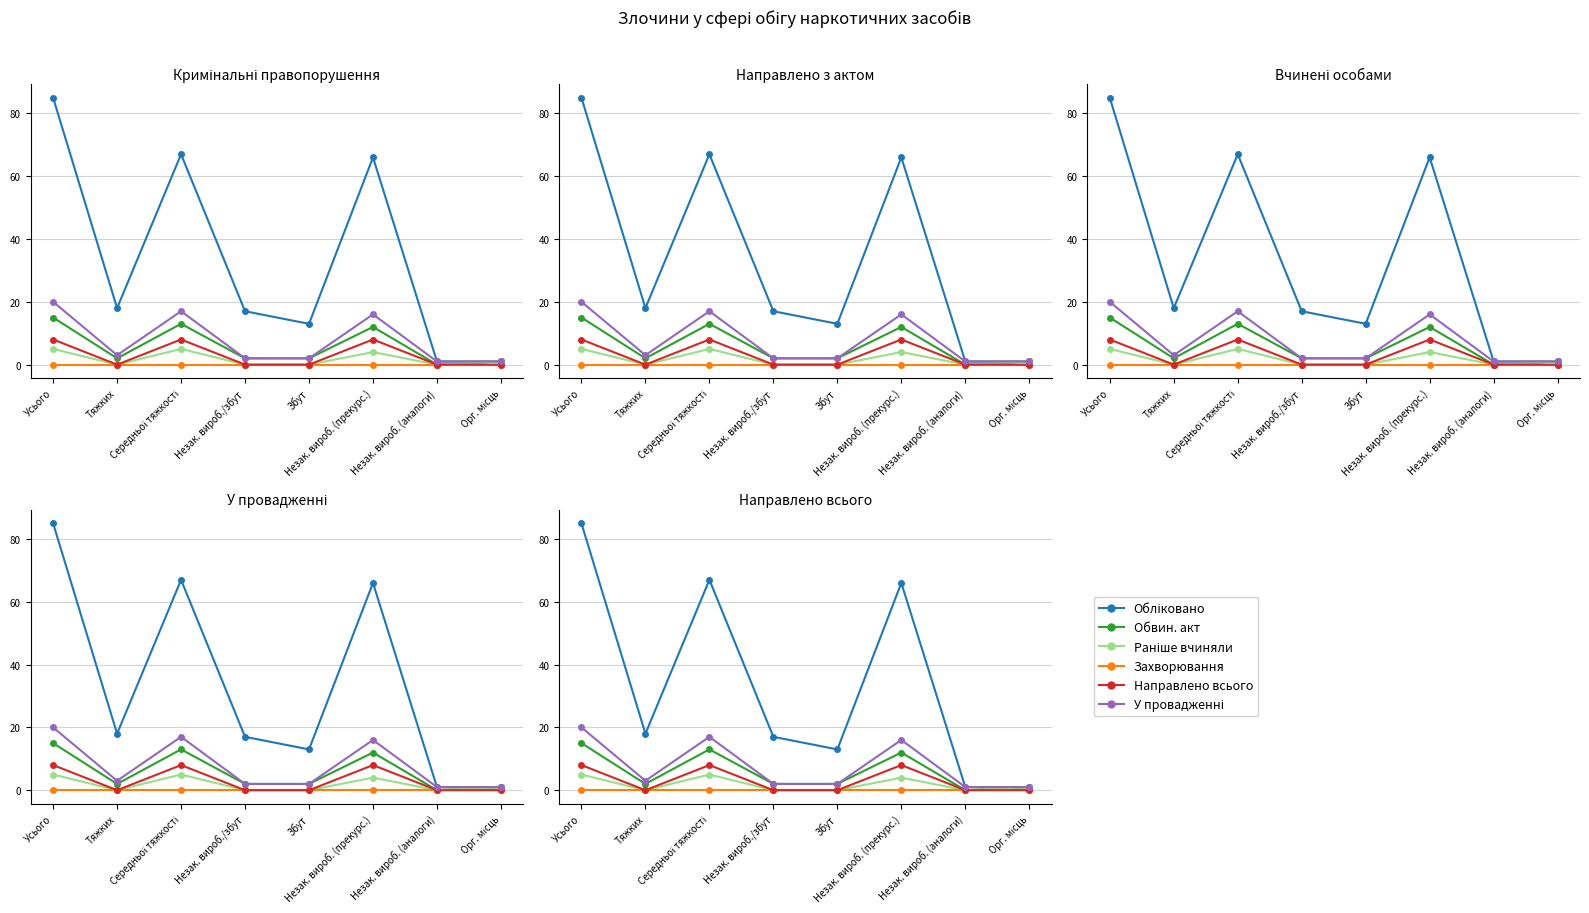

At which category is the sum across all series the highest?

Усього